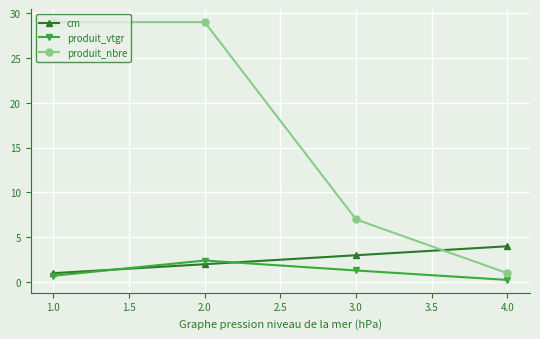

Which series ends up on top after the final intersection of cm and produit_vtgr?

cm